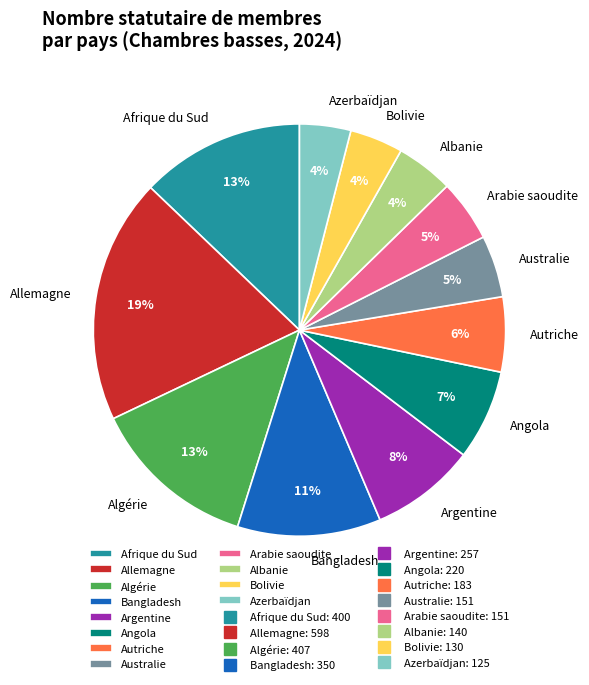

Does any single category account for the majority?

No